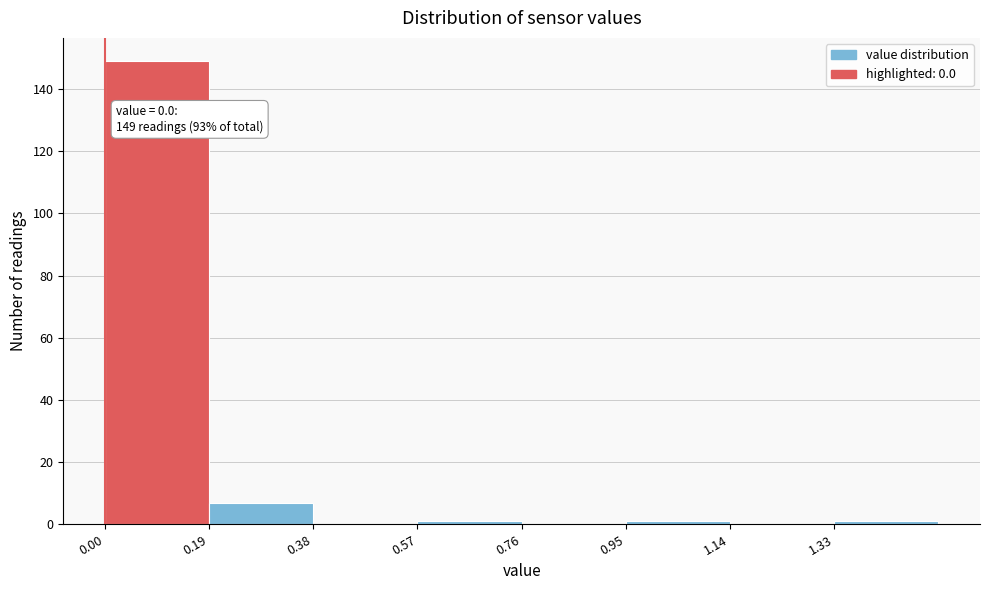

Which range on the x-axis has the tallest bar?

0.00 to 0.19